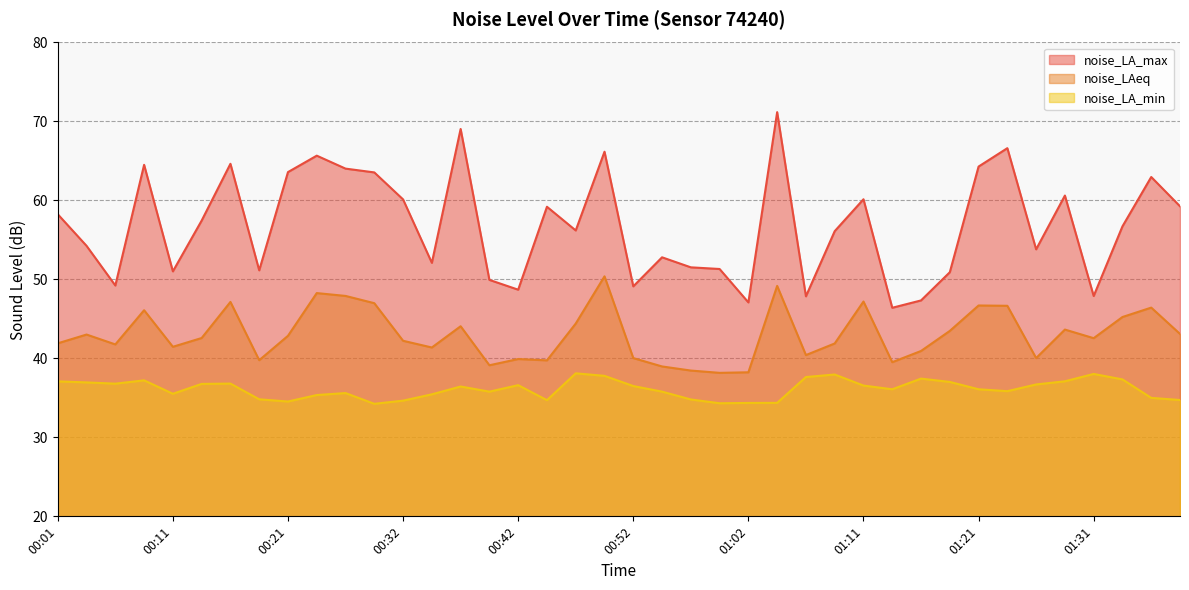

What is the difference between the second highest and minimum values in the noise_LA_min series?

3.8